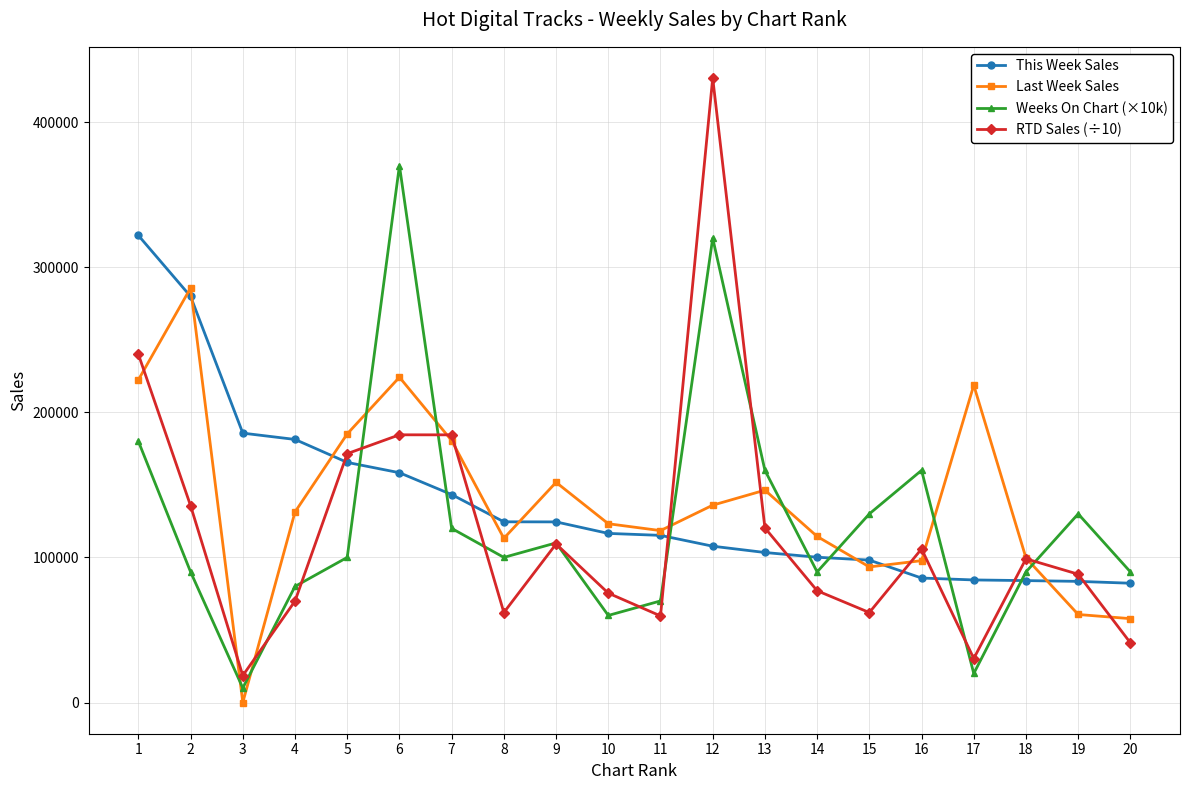

How many times do Weeks On Chart (×10k) and RTD Sales (÷10) cross each other?

11